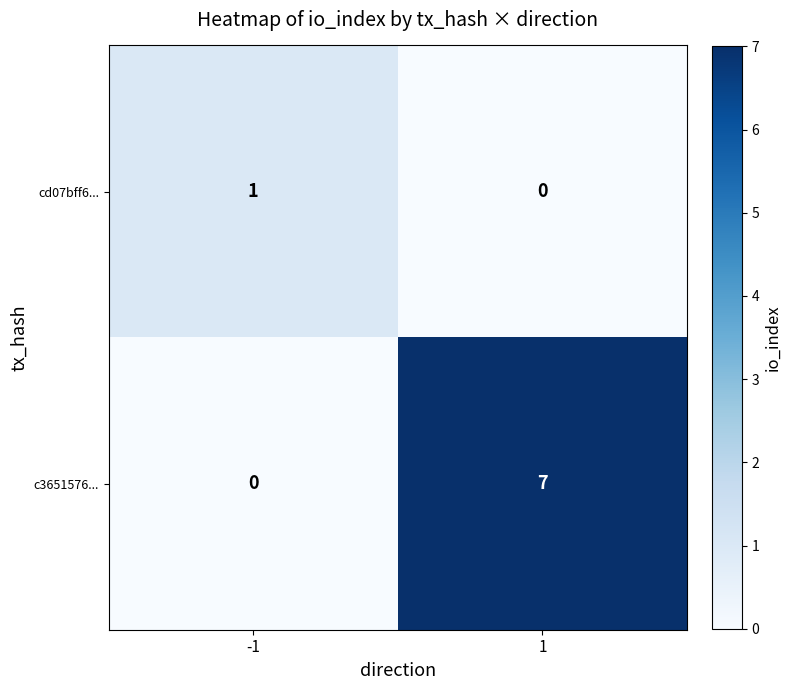

What is the greatest value displayed?

7